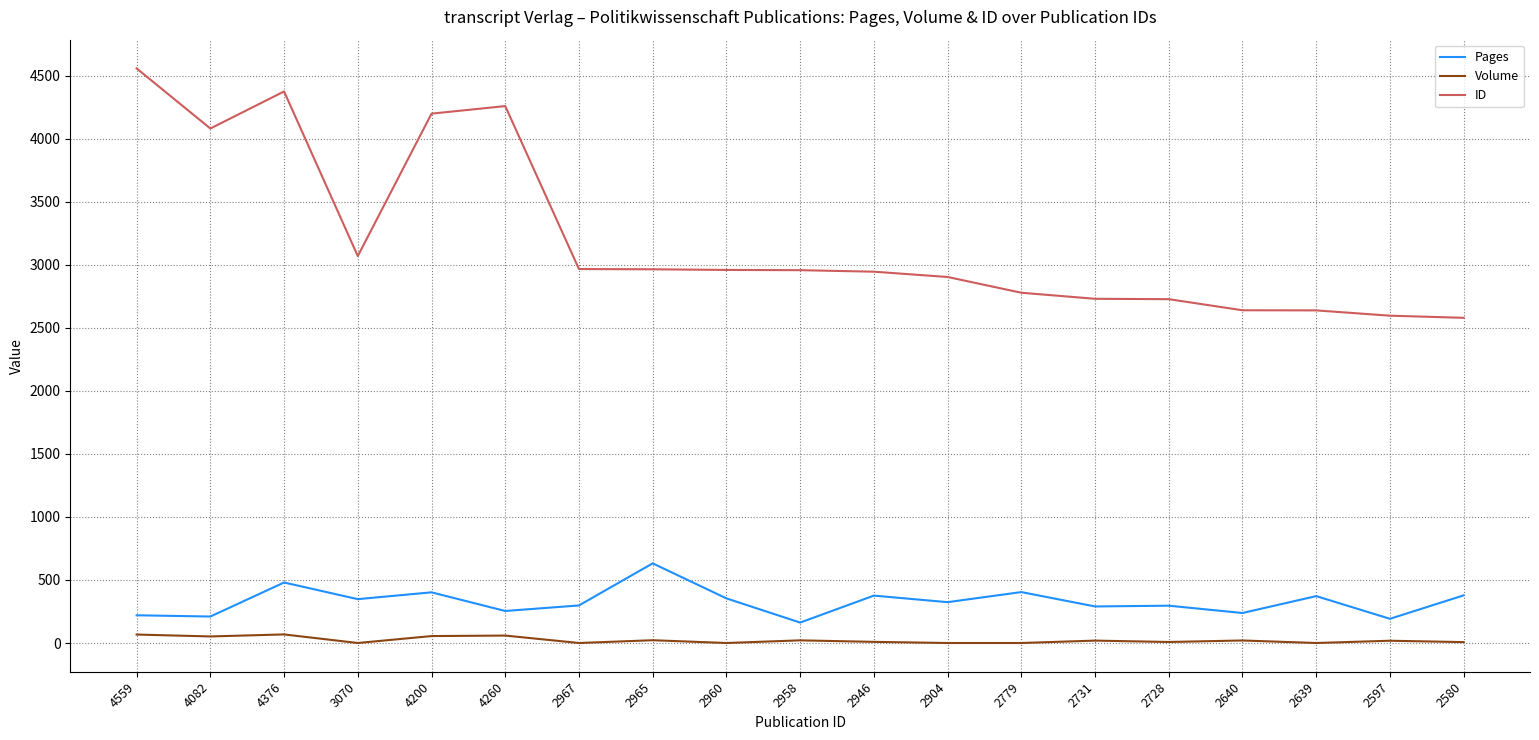

Which series changed the most between 2904 and 2731?

ID